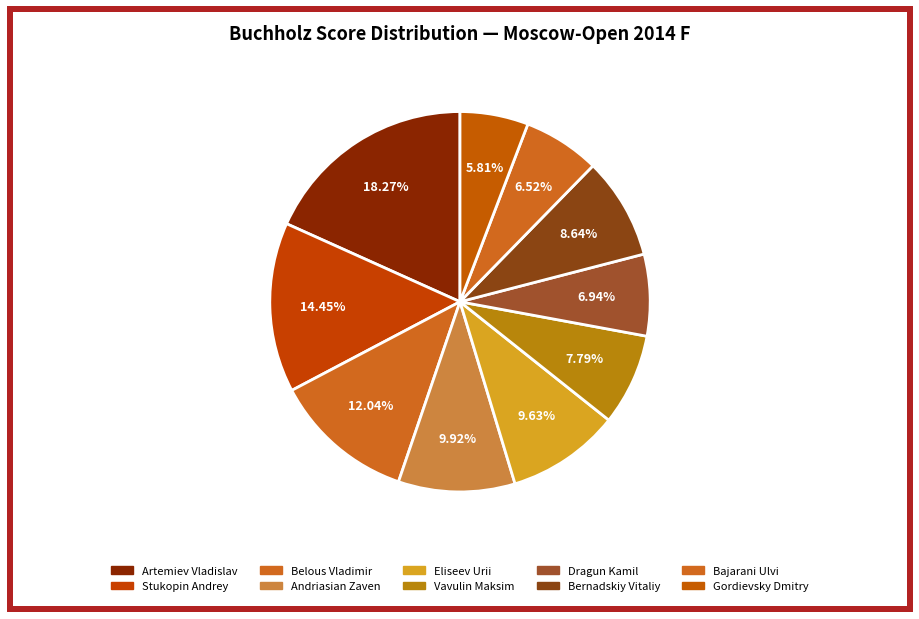

To the nearest percent, what is the combined percentage of Andriasian Zaven and Belous Vladimir?

22%